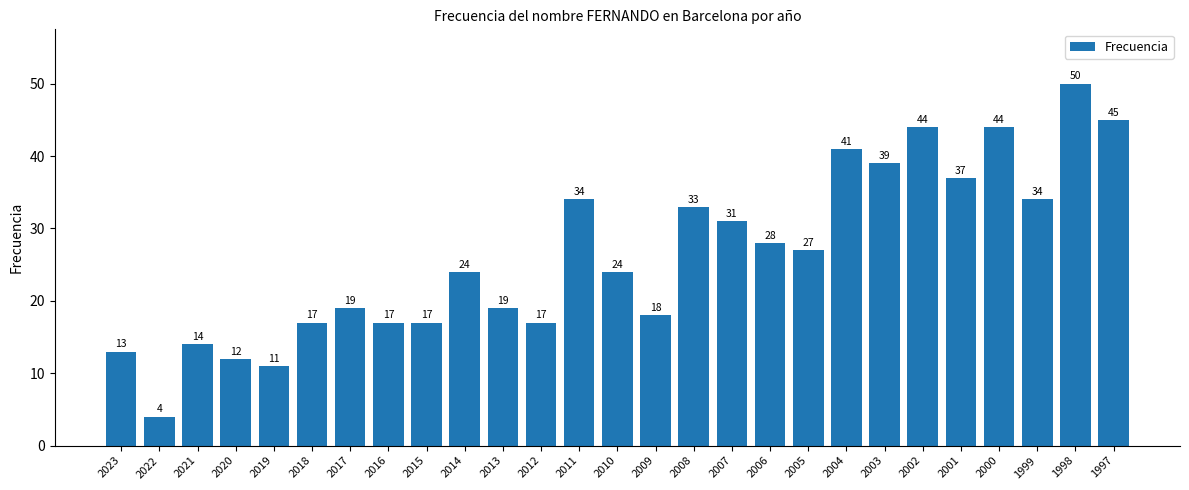

Which category has the highest value across all series?

1998